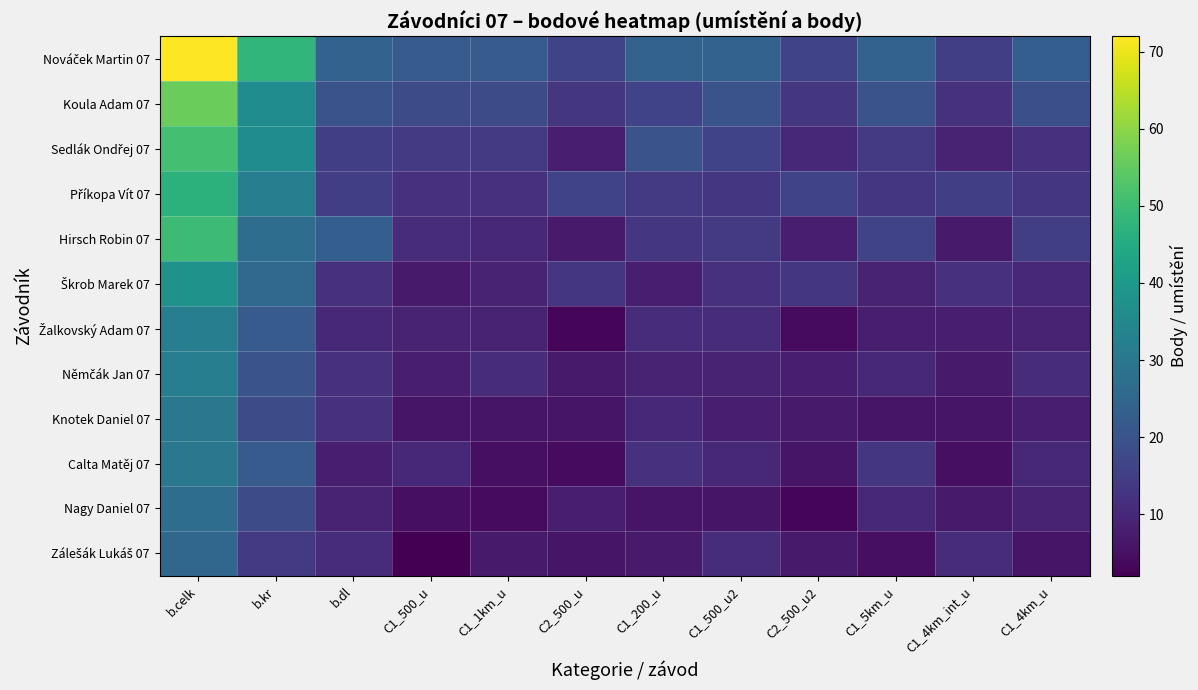

At which category does the chart reach its peak across all series?

b.celk